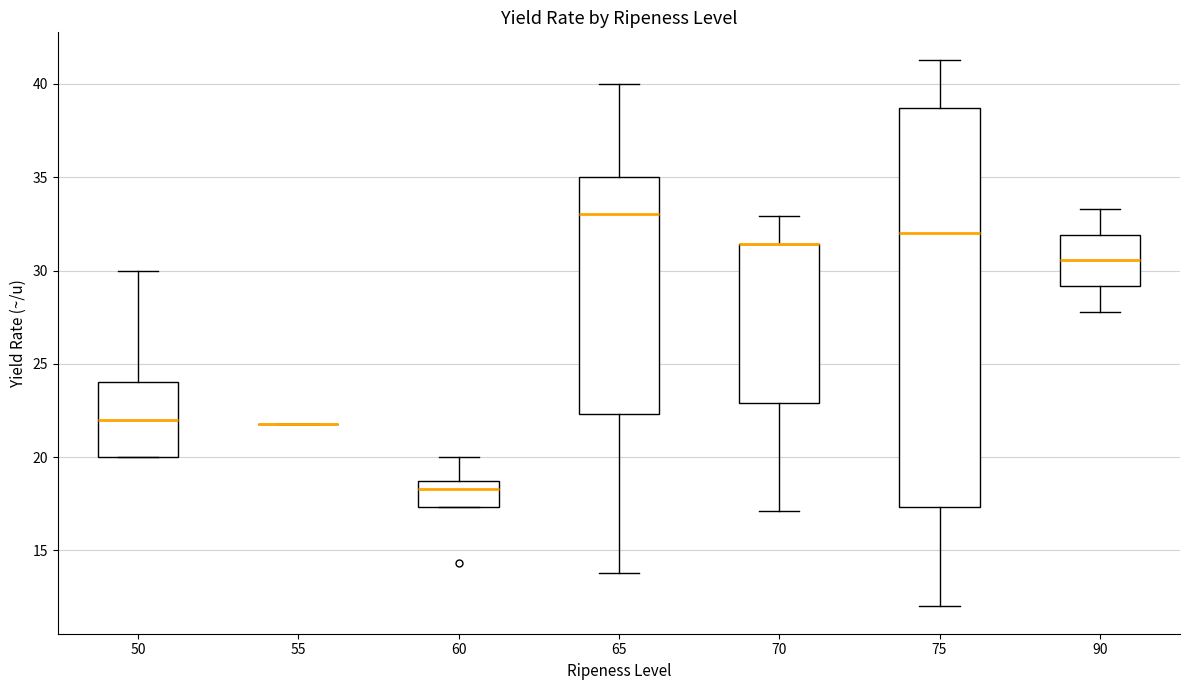

Reading left to right, read every box against the y-axis: the position of its median line, the range the box covers, and the ends of its whiskers. The values are not printed on the chart, so give them approximately, as read against the axis.

50: median 22.0, box 20.0 to 24.0, whiskers 20.0 to 30.0
55: box collapsed to a line at 22.0, whiskers 22.0 to 22.0
60: median 18.5 (just below the box's upper edge), box 17.5 to 18.5, whiskers 17.5 to 20.0
65: median 33.0, box 22.5 to 35.0, whiskers 14.0 to 40.0
70: median 31.5 (drawn on the box's upper edge), box 23.0 to 31.5, whiskers 17.0 to 33.0
75: median 32.0, box 17.5 to 38.5, whiskers 12.0 to 41.5
90: median 30.5, box 29.0 to 32.0, whiskers 28.0 to 33.5